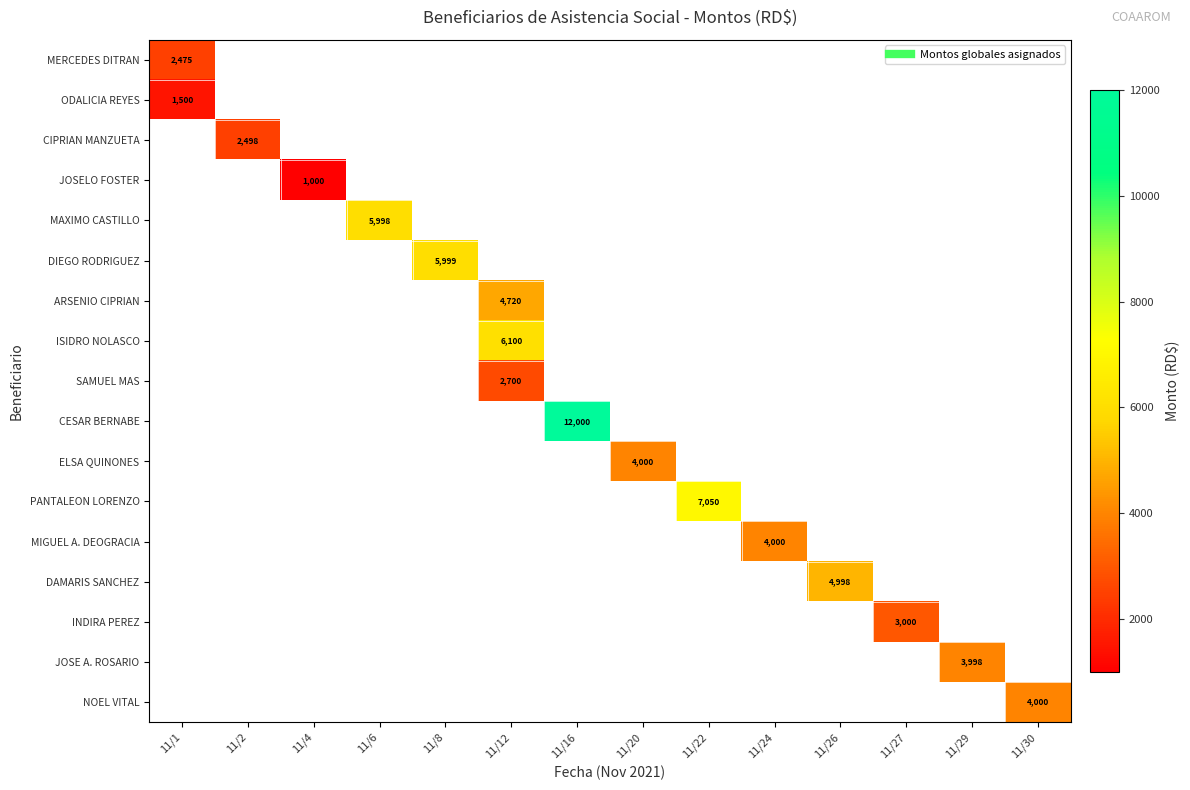

Is the value of MIGUEL A. DEOGRACIA at 11/26 greater than the value of INDIRA PEREZ at 11/12?

No